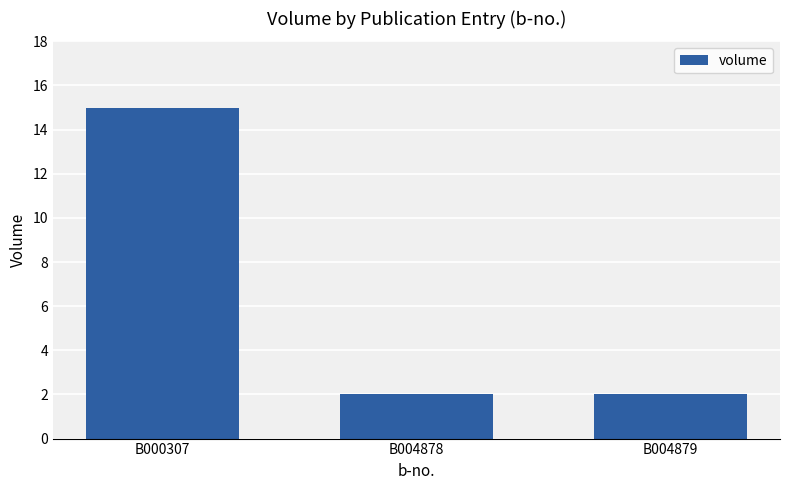

Which label corresponds to the largest value in the chart?

B000307